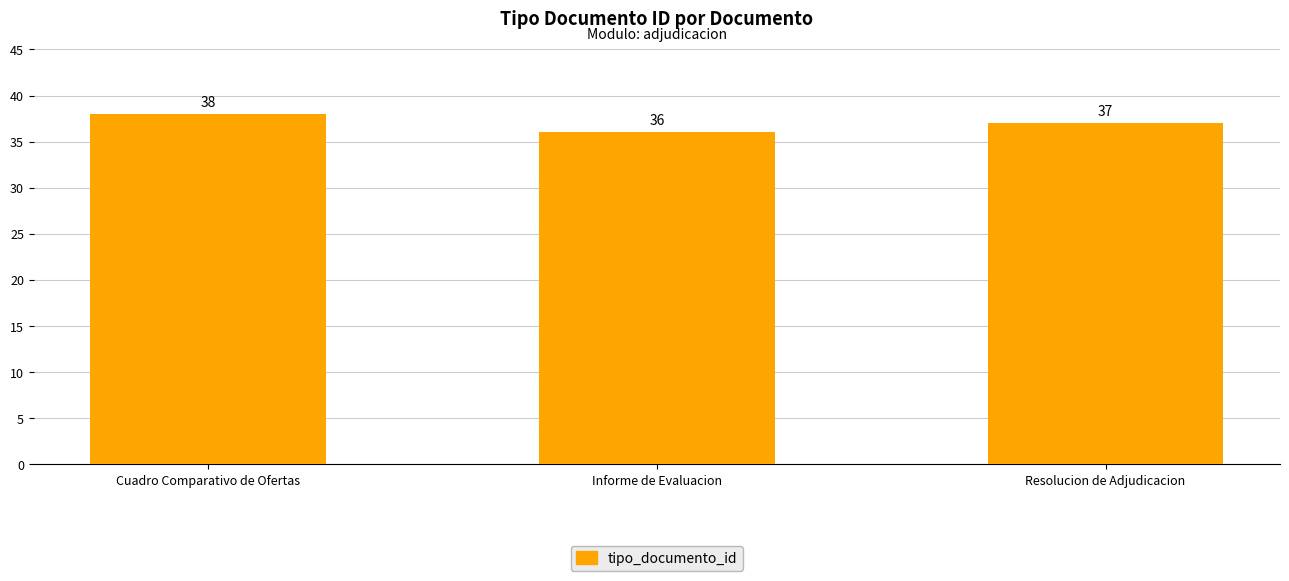

What is the maximum value shown in the chart?

38